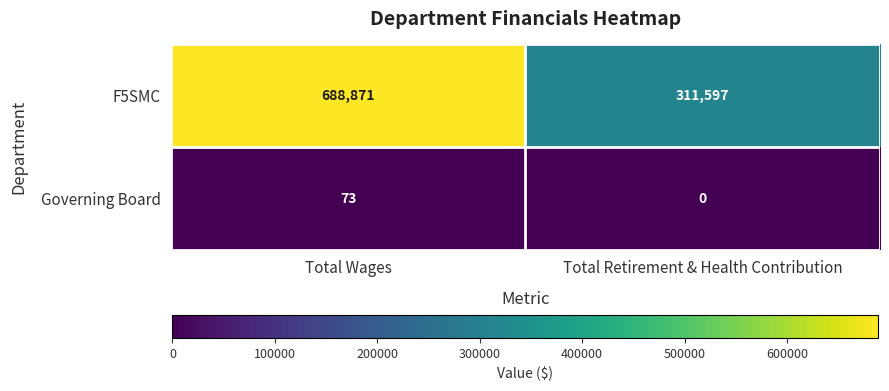

Which category has the highest value in the F5SMC series?

Total Wages